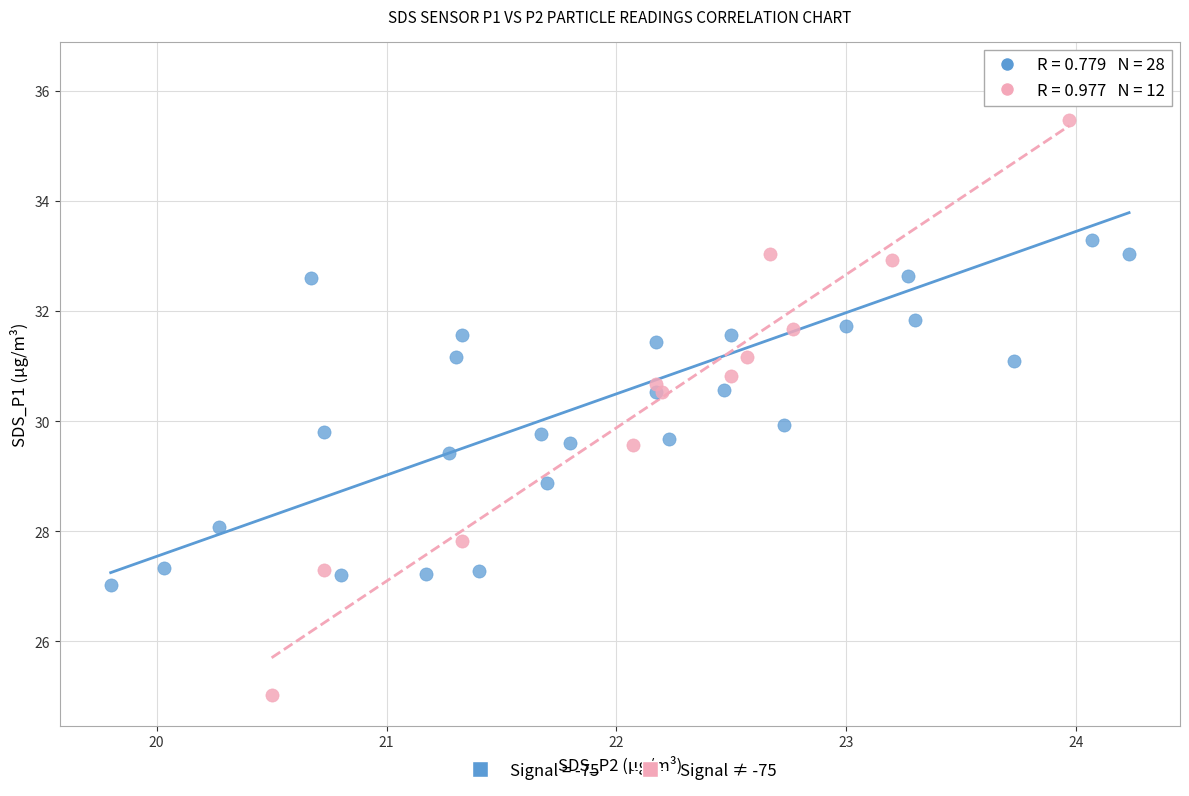

Which series contains the highest Y value?

Signal = -75